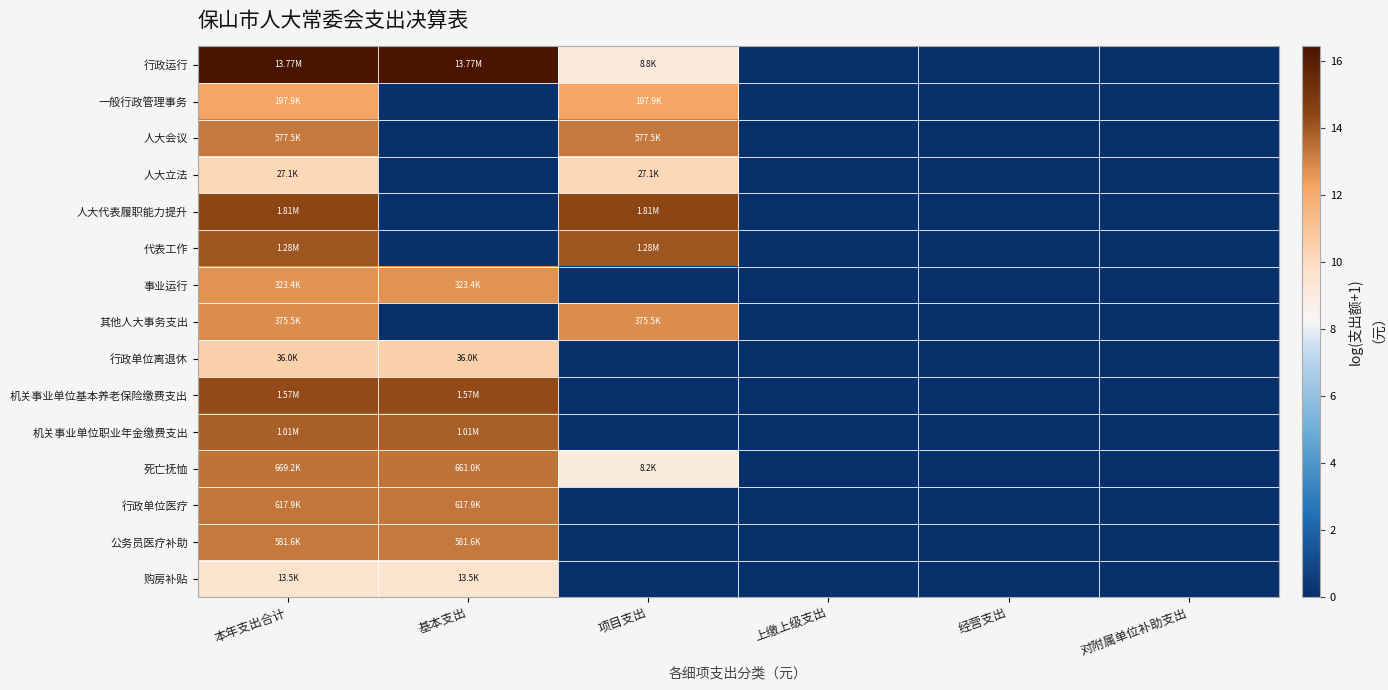

Reading right to left, extract all data points from this chart.

行政运行: 对附属单位补助支出=0.0	经营支出=0.0	上缴上级支出=0.0	项目支出=9.1	基本支出=16.4	本年支出合计=16.4
一般行政管理事务: 对附属单位补助支出=0.0	经营支出=0.0	上缴上级支出=0.0	项目支出=12.2	基本支出=0.0	本年支出合计=12.2
人大会议: 对附属单位补助支出=0.0	经营支出=0.0	上缴上级支出=0.0	项目支出=13.3	基本支出=0.0	本年支出合计=13.3
人大立法: 对附属单位补助支出=0.0	经营支出=0.0	上缴上级支出=0.0	项目支出=10.2	基本支出=0.0	本年支出合计=10.2
人大代表履职能力提升: 对附属单位补助支出=0.0	经营支出=0.0	上缴上级支出=0.0	项目支出=14.4	基本支出=0.0	本年支出合计=14.4
代表工作: 对附属单位补助支出=0.0	经营支出=0.0	上缴上级支出=0.0	项目支出=14.1	基本支出=0.0	本年支出合计=14.1
事业运行: 对附属单位补助支出=0.0	经营支出=0.0	上缴上级支出=0.0	项目支出=0.0	基本支出=12.7	本年支出合计=12.7
其他人大事务支出: 对附属单位补助支出=0.0	经营支出=0.0	上缴上级支出=0.0	项目支出=12.8	基本支出=0.0	本年支出合计=12.8
行政单位离退休: 对附属单位补助支出=0.0	经营支出=0.0	上缴上级支出=0.0	项目支出=0.0	基本支出=10.5	本年支出合计=10.5
机关事业单位基本养老保险缴费支出: 对附属单位补助支出=0.0	经营支出=0.0	上缴上级支出=0.0	项目支出=0.0	基本支出=14.3	本年支出合计=14.3
机关事业单位职业年金缴费支出: 对附属单位补助支出=0.0	经营支出=0.0	上缴上级支出=0.0	项目支出=0.0	基本支出=13.8	本年支出合计=13.8
死亡抚恤: 对附属单位补助支出=0.0	经营支出=0.0	上缴上级支出=0.0	项目支出=9.0	基本支出=13.4	本年支出合计=13.4
行政单位医疗: 对附属单位补助支出=0.0	经营支出=0.0	上缴上级支出=0.0	项目支出=0.0	基本支出=13.3	本年支出合计=13.3
公务员医疗补助: 对附属单位补助支出=0.0	经营支出=0.0	上缴上级支出=0.0	项目支出=0.0	基本支出=13.3	本年支出合计=13.3
购房补贴: 对附属单位补助支出=0.0	经营支出=0.0	上缴上级支出=0.0	项目支出=0.0	基本支出=9.5	本年支出合计=9.5